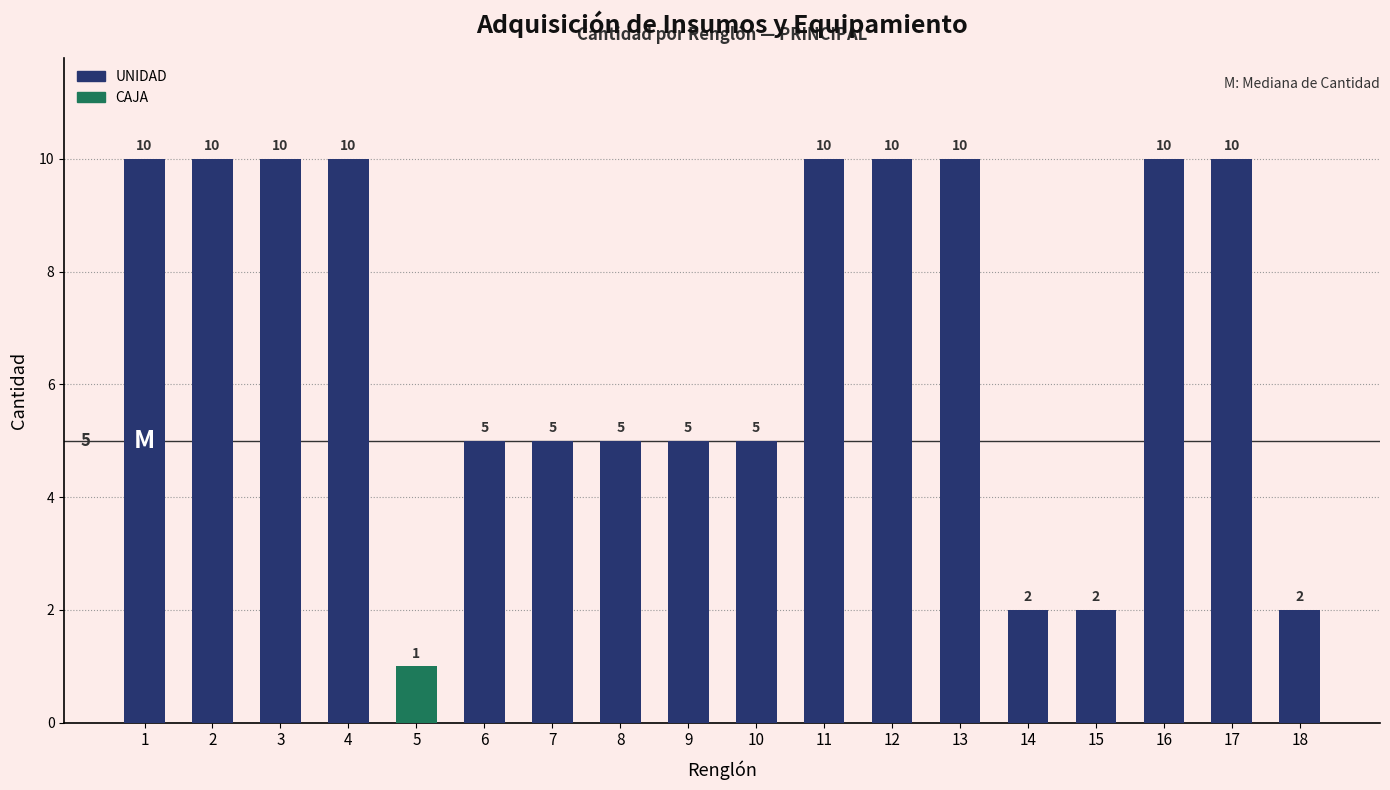

Is it true that the value at 8 is 7?

False